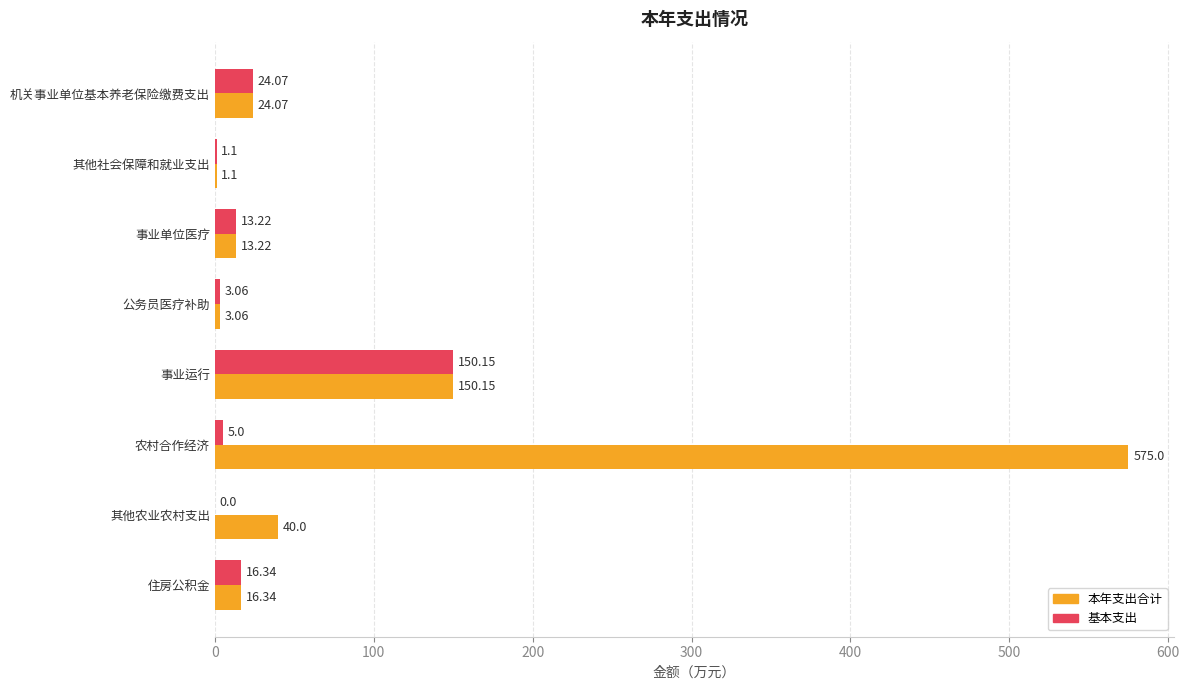

What is the sum of the 基本支出 values at 住房公积金 and 事业运行?

166.5